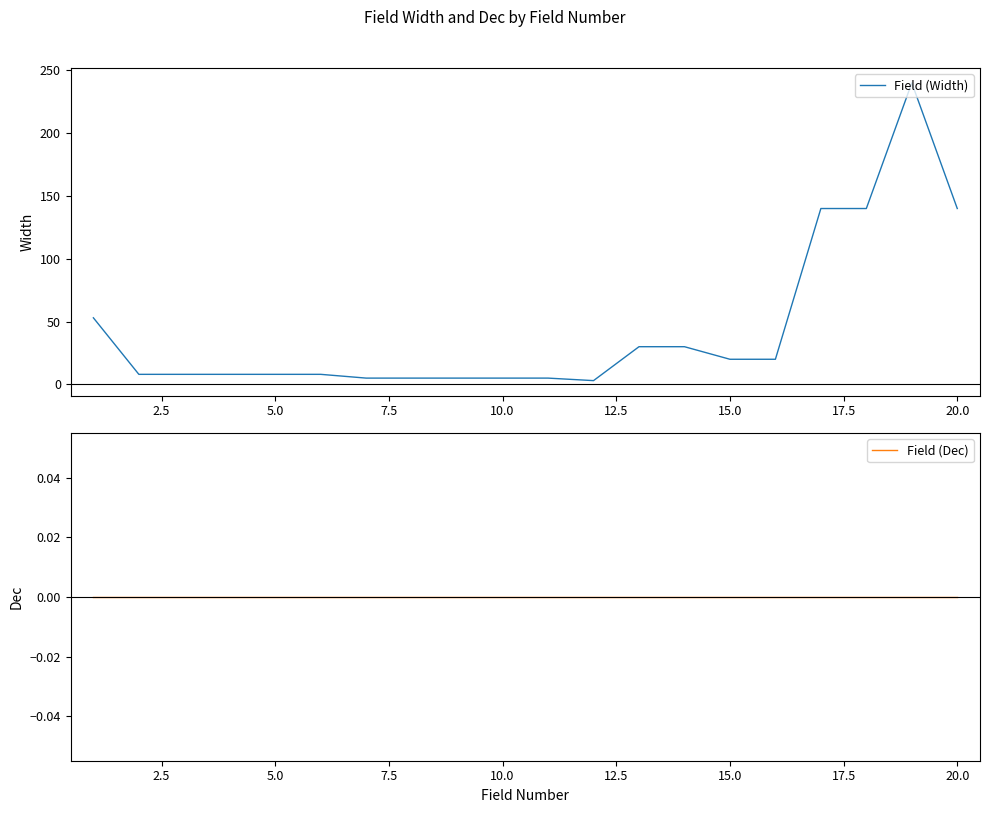

How many values in the Field (Width) series exceed 8?

9